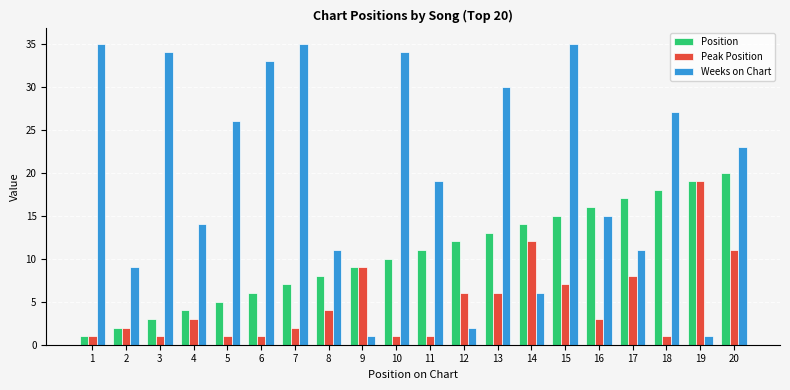

At which label does Weeks on Chart first exceed 23?

1